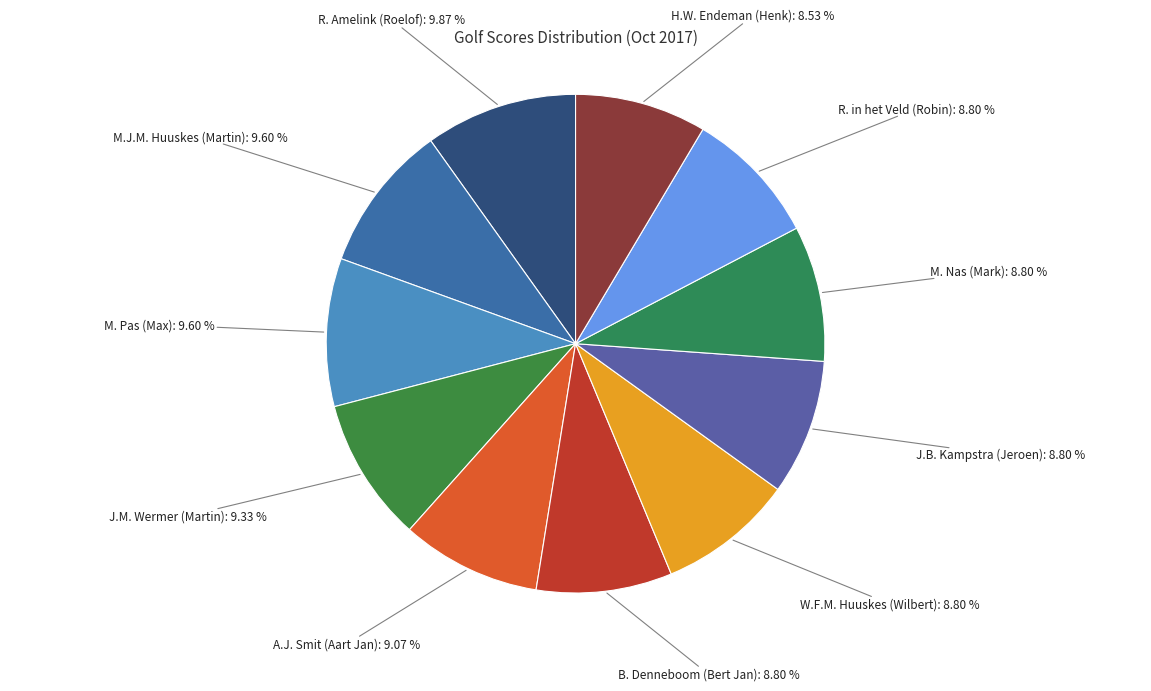

Count the number of slices in the pie.

11